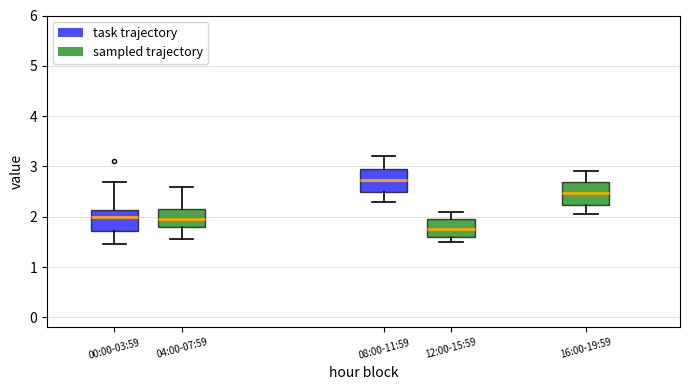

Which box's median line is the highest?

08:00-11:59